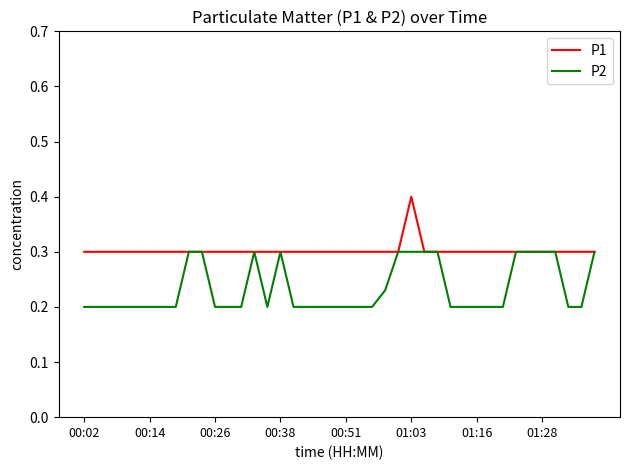

What is the greatest value displayed?

0.4